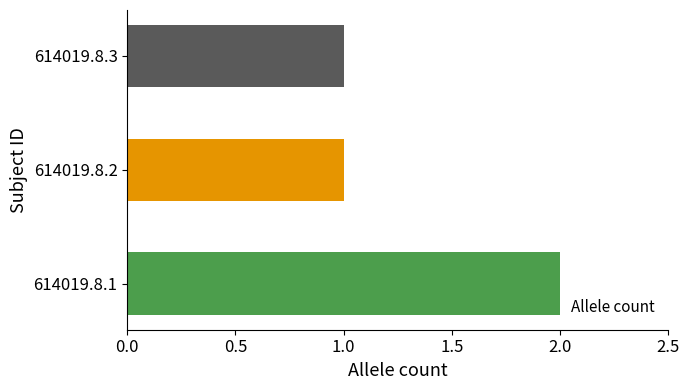

What is the ratio of the value at 614019.8.3 to the value at 614019.8.1?

0.5